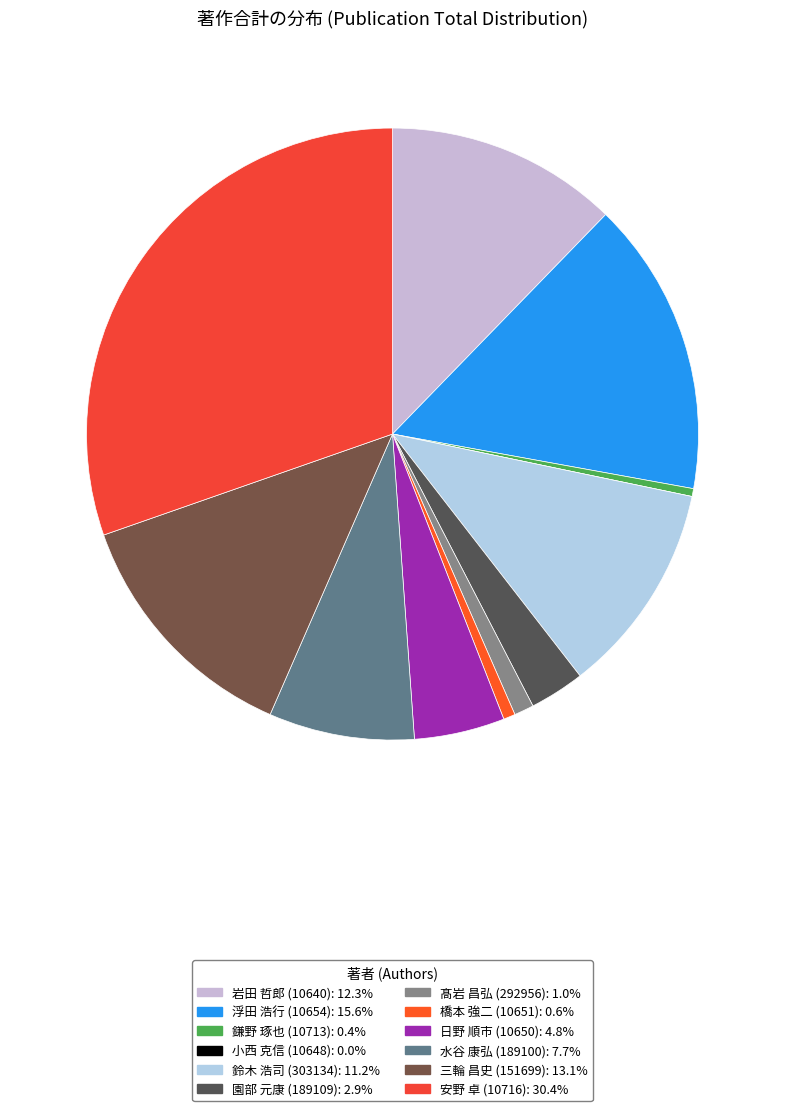

What percentage is NOT represented by 園部 元康 (189109)?

97.1%